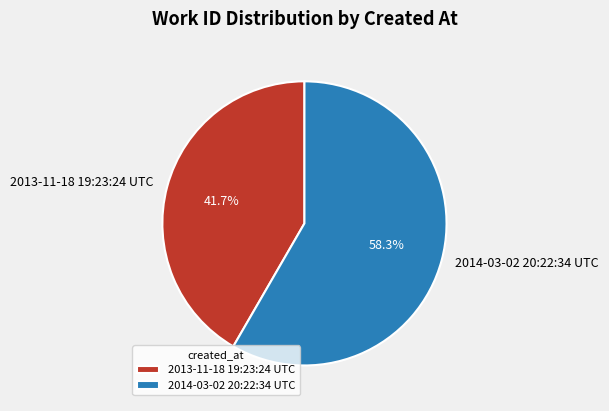

Count the number of slices in the pie.

2